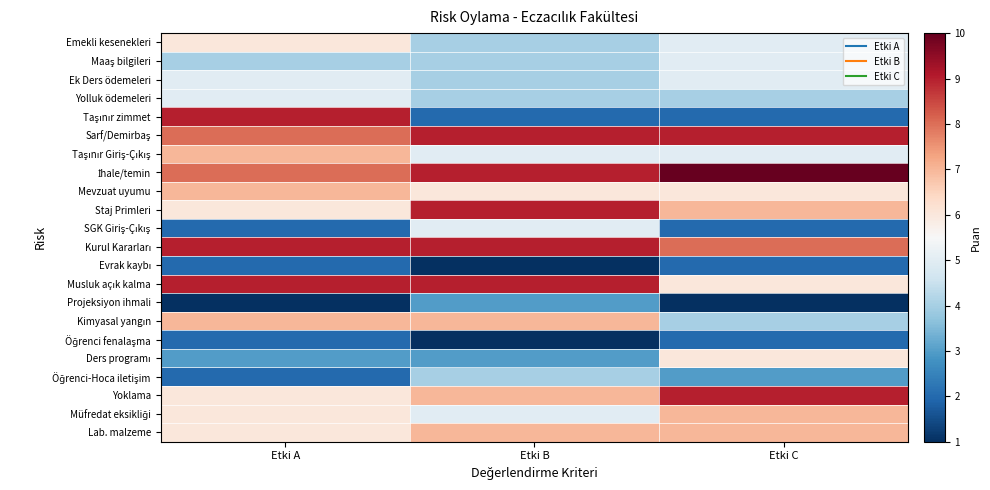

At Etki A, list the series in order from largest to smallest.

Taşınır zimmet, Kurul Kararları, Musluk açık kalma, Sarf/Demirbaş, İhale/temin, Taşınır Giriş-Çıkış, Mevzuat uyumu, Kimyasal yangın, Emekli kesenekleri, Staj Primleri, Yoklama, Müfredat eksikliği, Lab. malzeme, Ek Ders ödemeleri, Yolluk ödemeleri, Maaş bilgileri, Ders programı, SGK Giriş-Çıkış, Evrak kaybı, Öğrenci fenalaşma, Öğrenci-Hoca iletişim, Projeksiyon ihmali